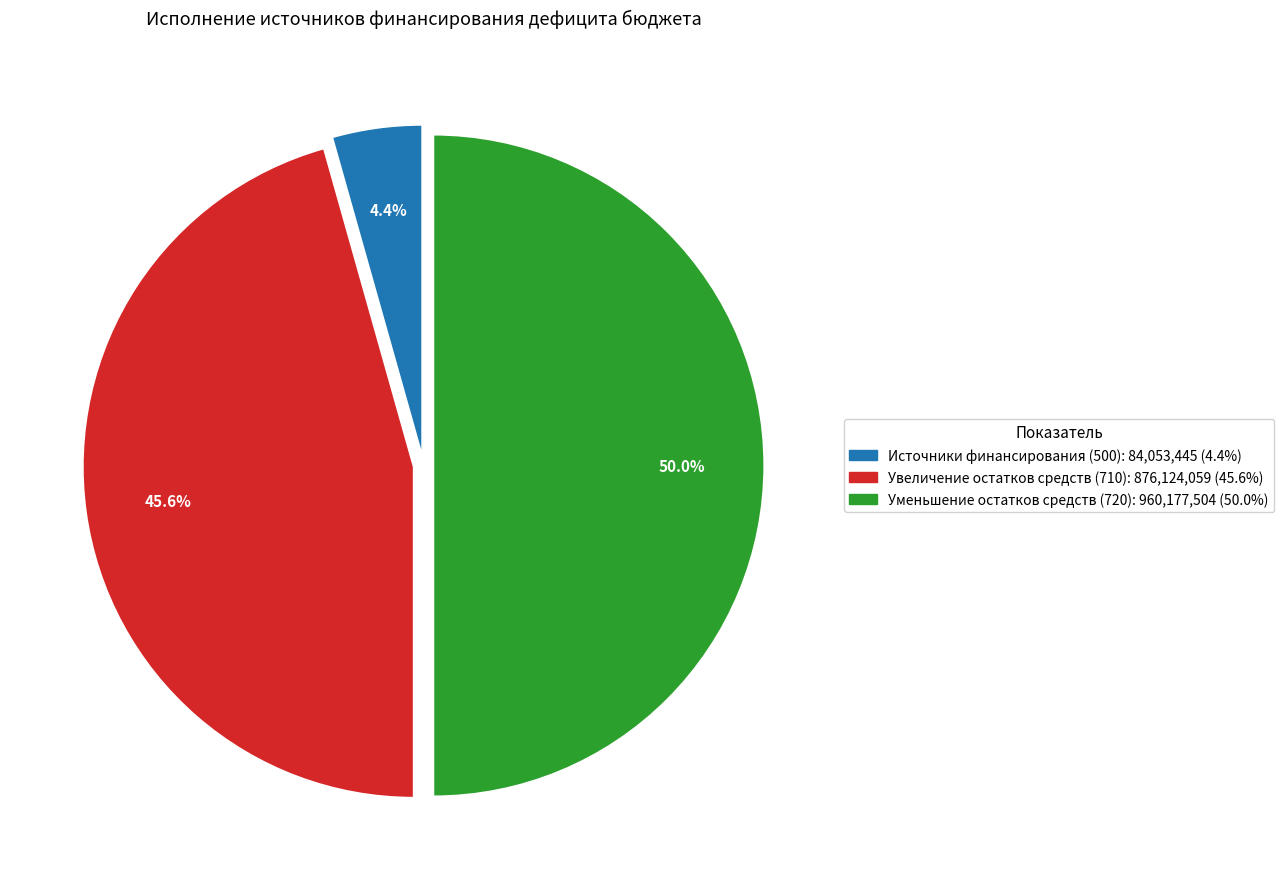

How many segments does this pie chart have?

3